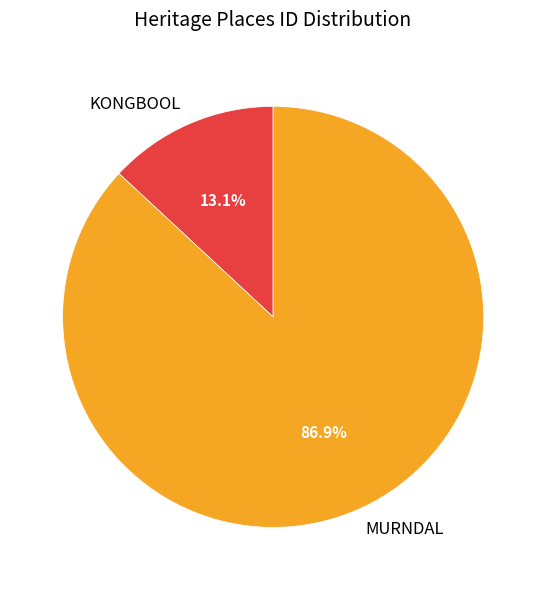

What is the smallest slice in the pie chart?

KONGBOOL